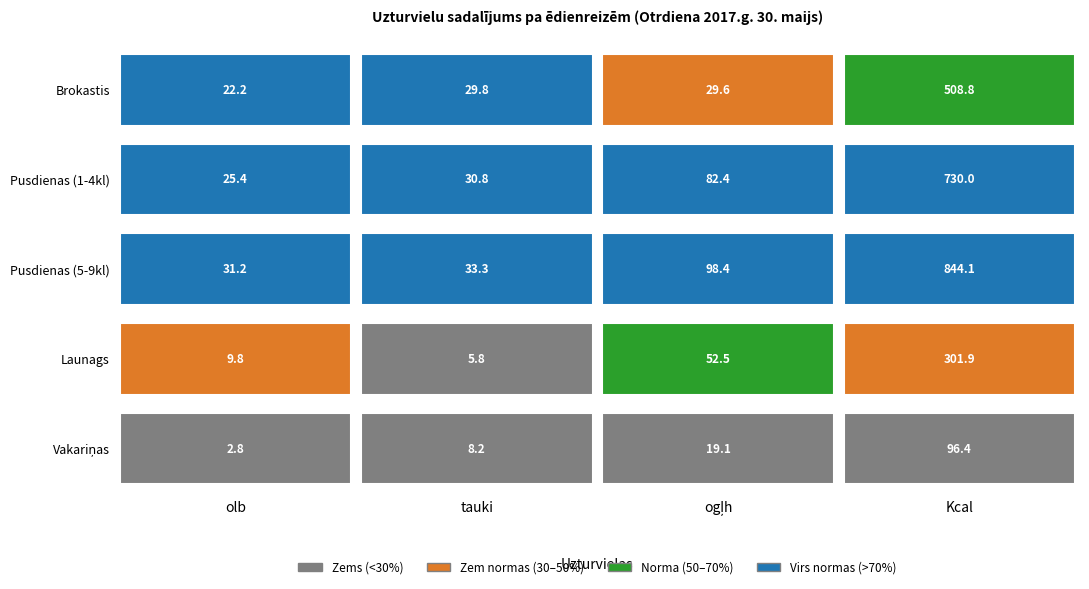

What is the highest value of the Vakariņas series?

96.4